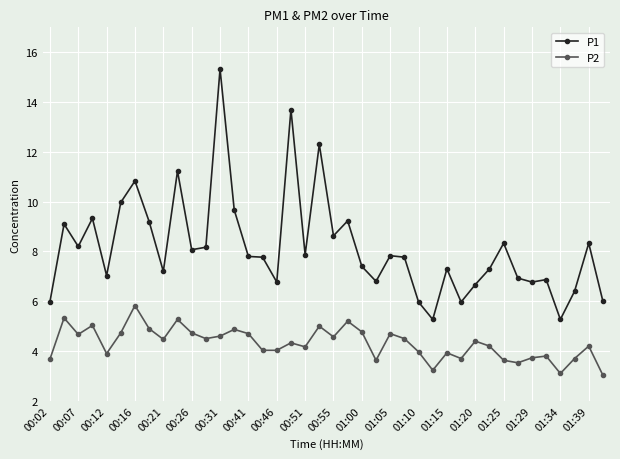

What is the difference between the maximum and minimum values in the P1 series?

10.1